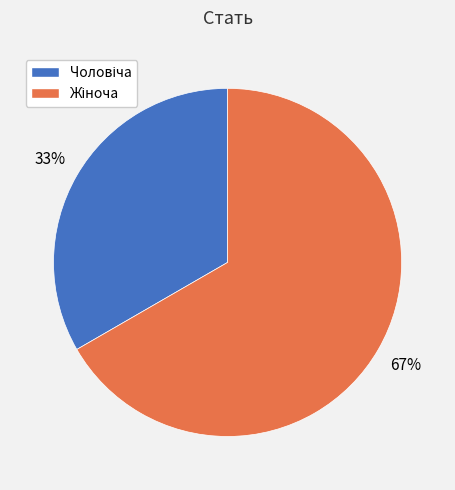

Is there a majority slice in this chart?

Yes